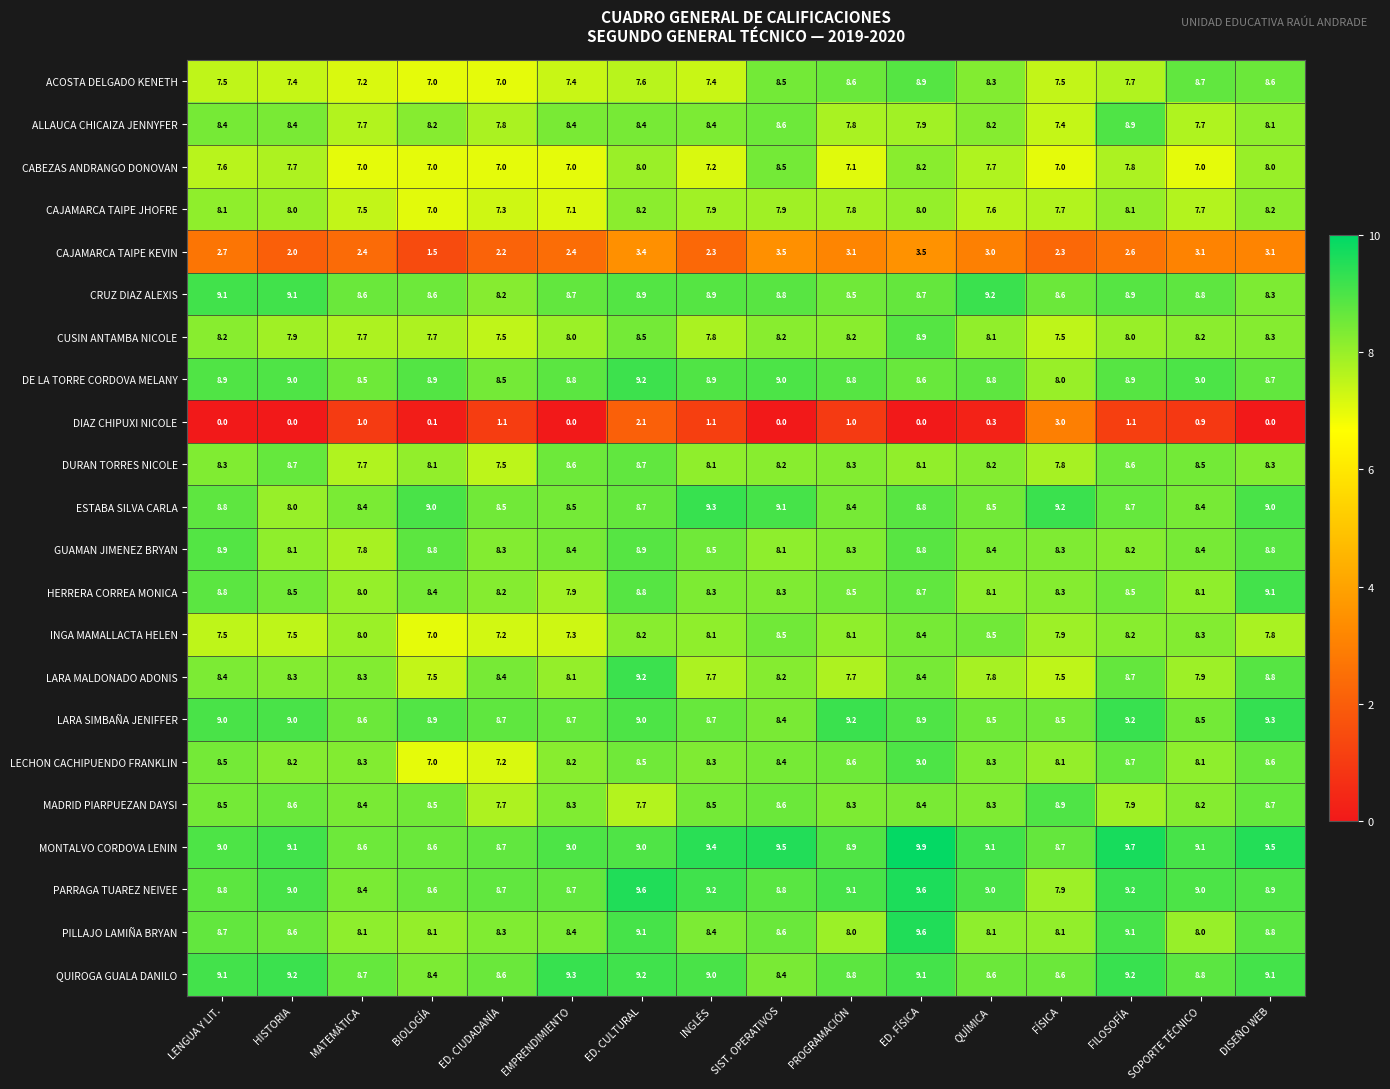

What is the spread (max minus min) of values at MATEMÁTICA?

7.7